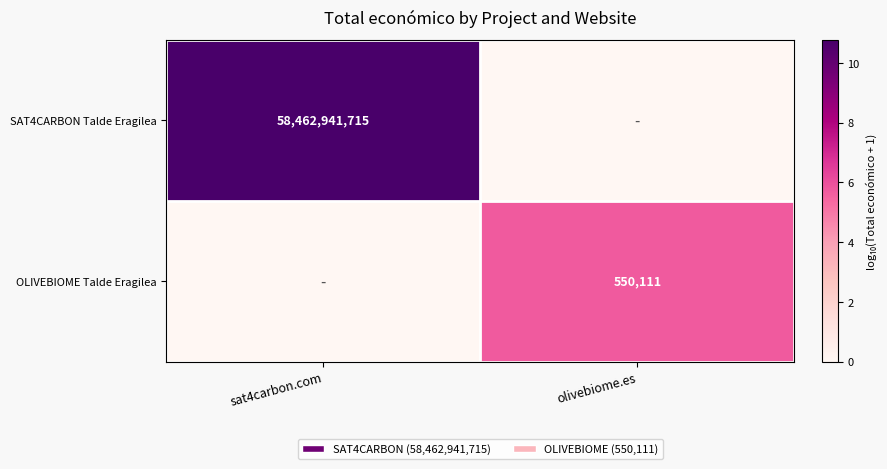

What is the greatest value displayed?

10.8